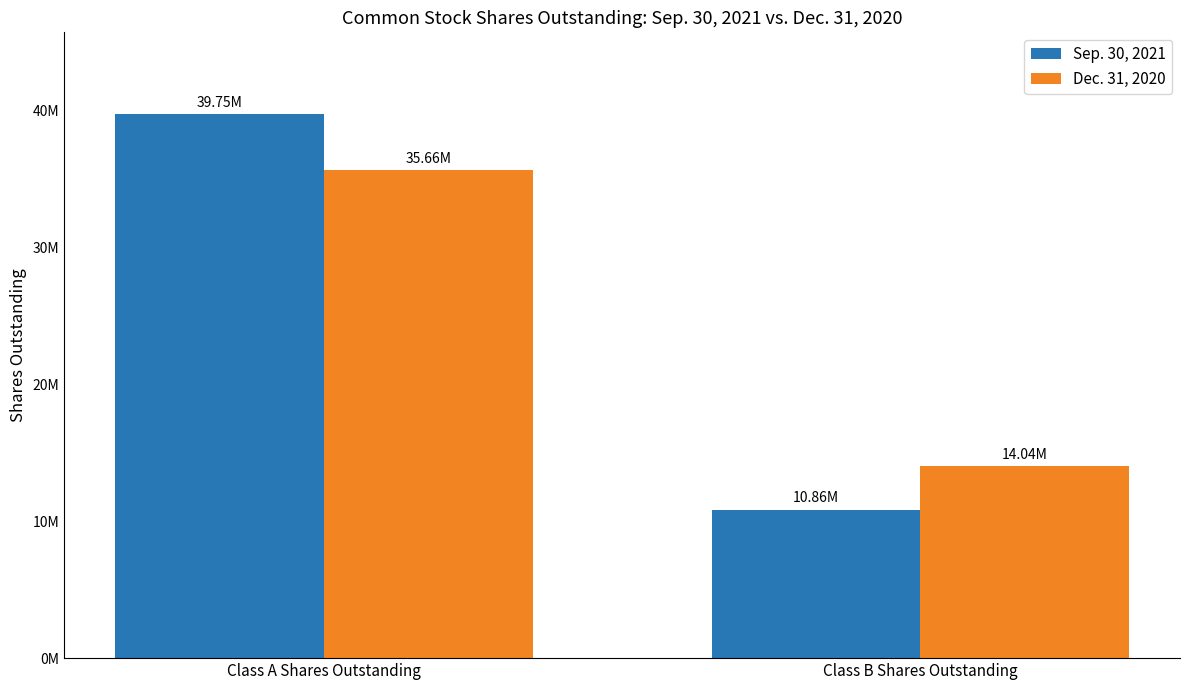

What are all the series names shown in the legend?

Sep. 30, 2021, Dec. 31, 2020